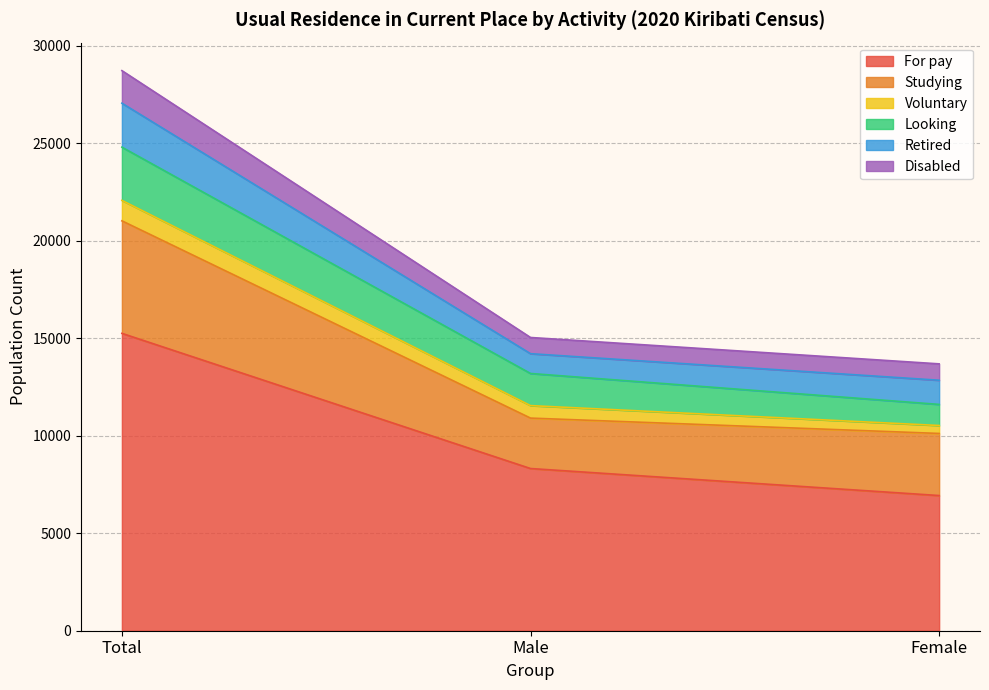

Does the chart display data point markers on the line(s)?

No